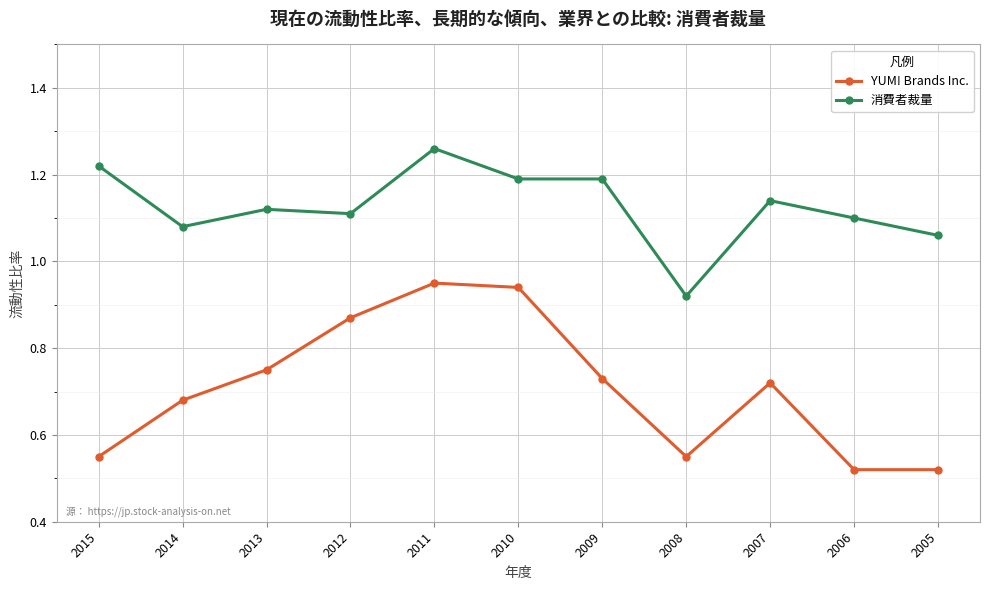

Count the YUM! Brands Inc. values in the range 0 to 1.

11